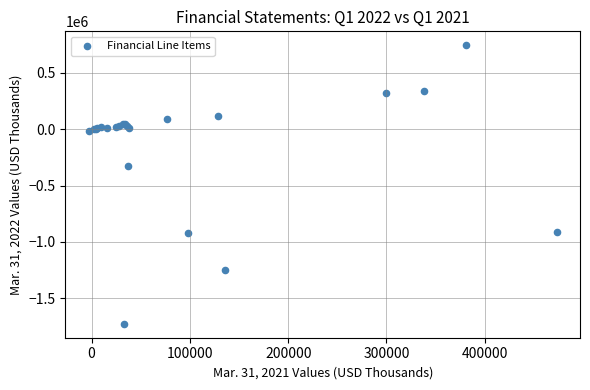

What Y value in the scatter plot is closest to -490884?

-325564